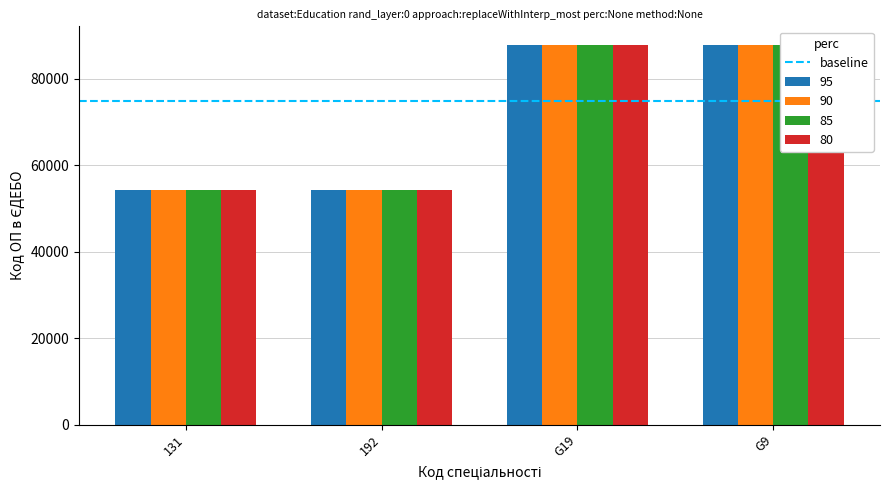

What is the minimum value shown in the chart?

54377